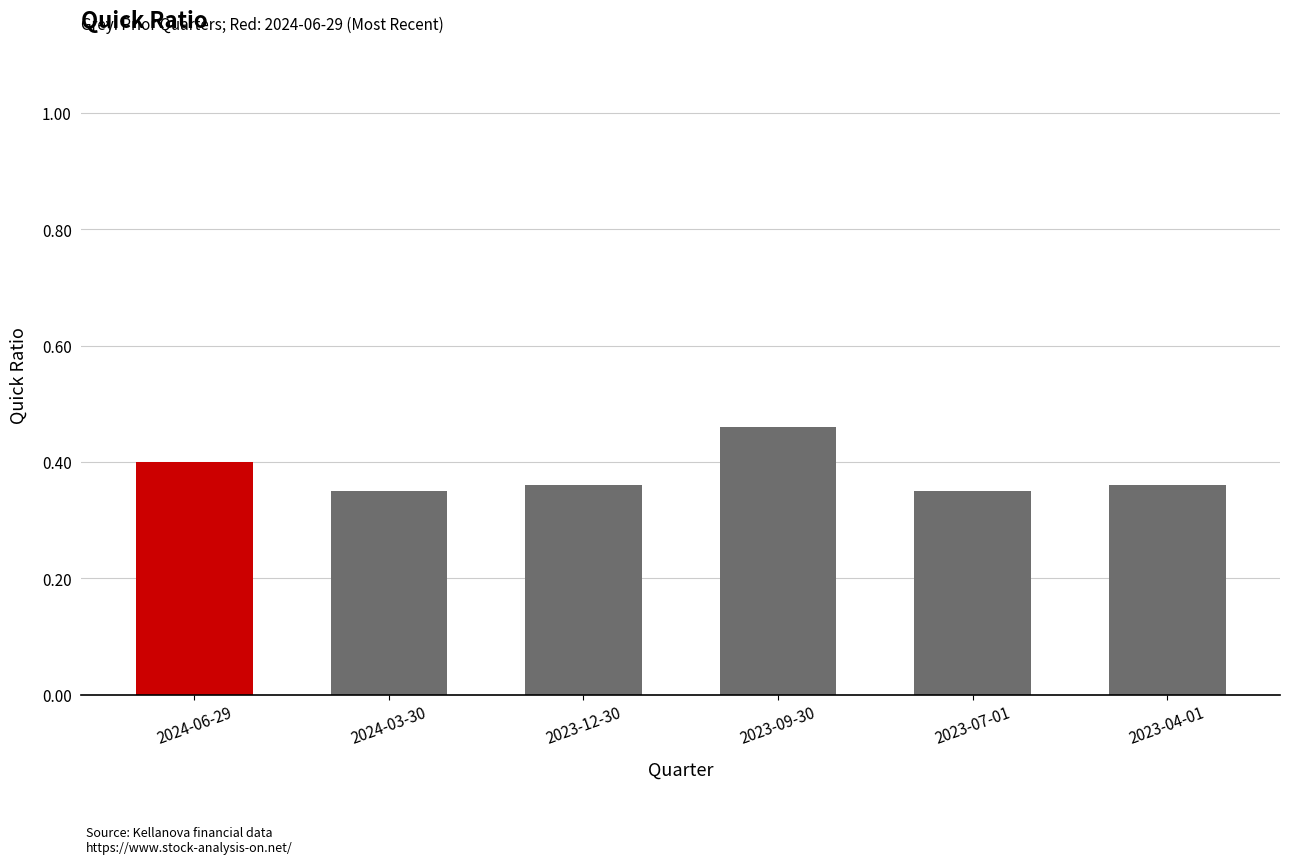

What is the sum of all values?

2.3